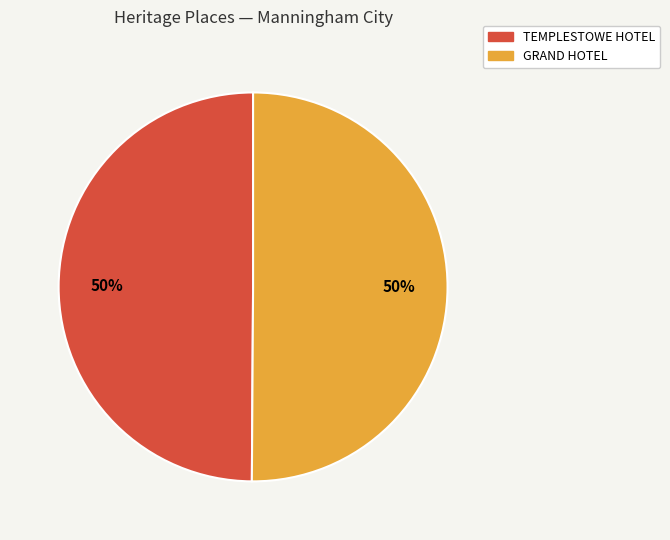

Do TEMPLESTOWE HOTEL and GRAND HOTEL together represent more than half of the pie?

Yes